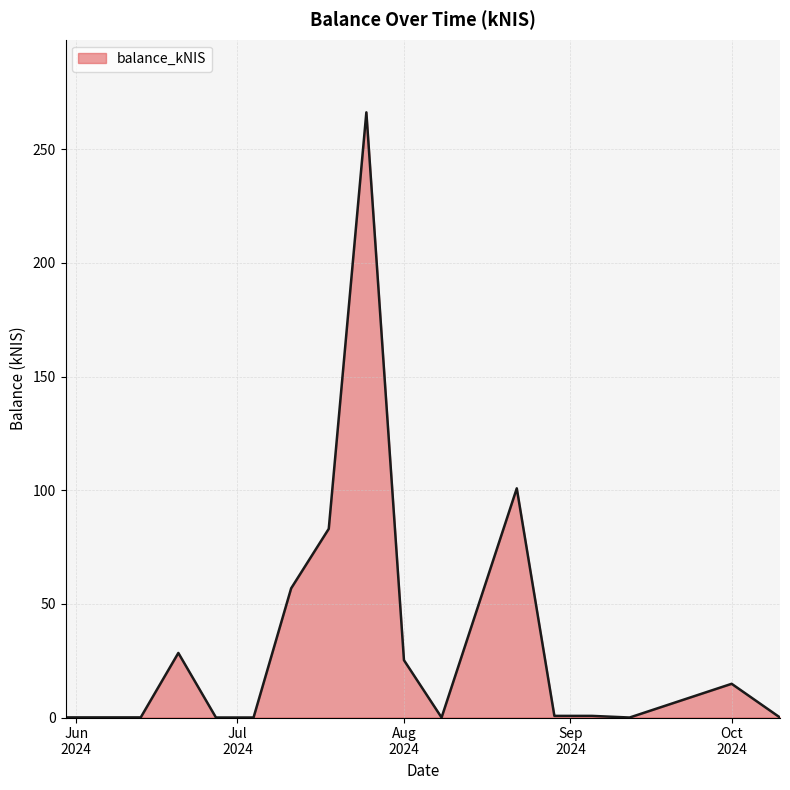

What is the maximum value shown in the chart?

266.3